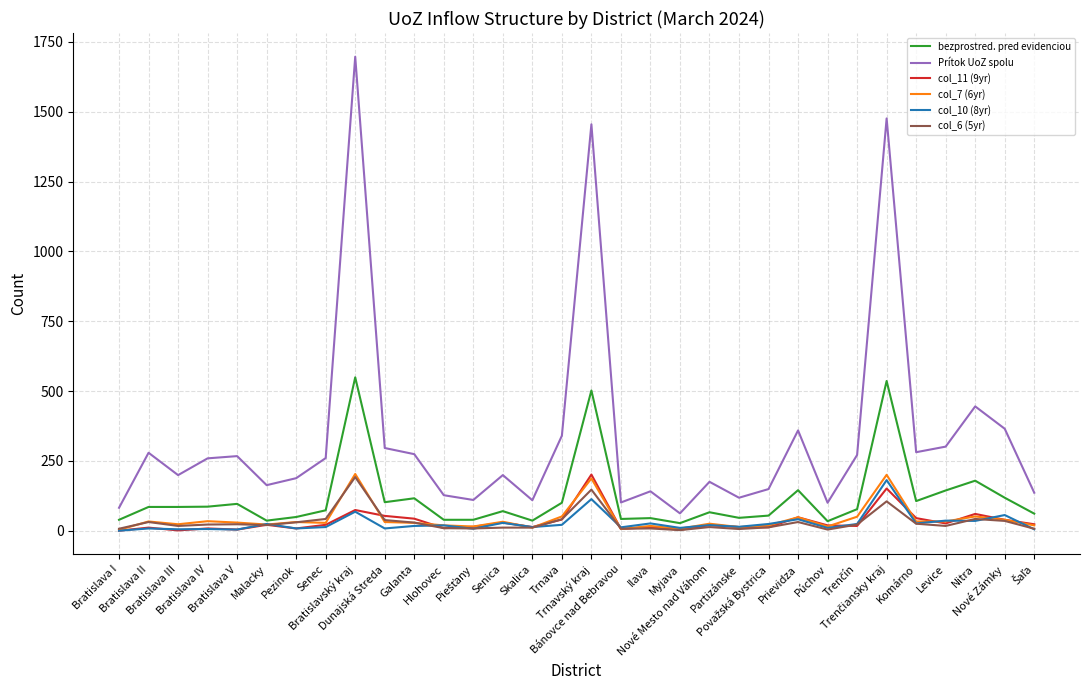

True or false: col_11 (9yr) and Prítok UoZ spolu cross at least once.

False